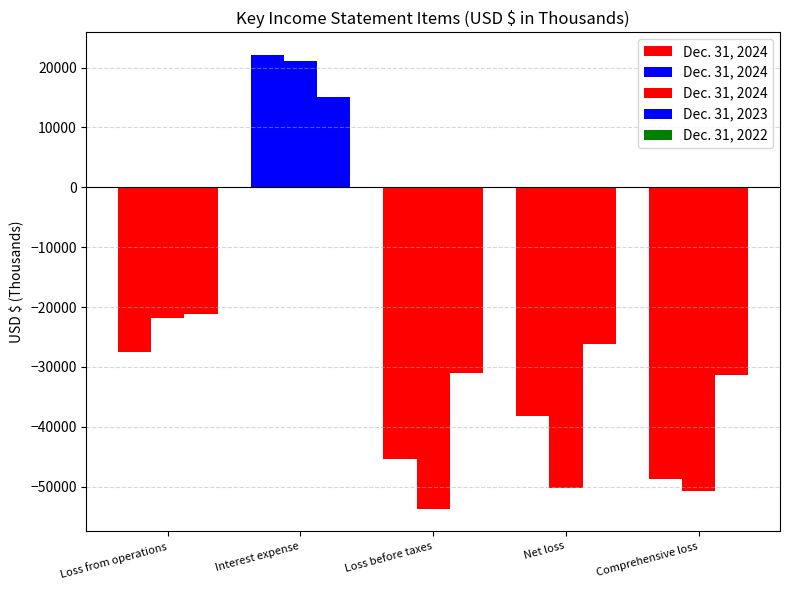

Between Loss from operations and Comprehensive loss, which is larger?

Loss from operations